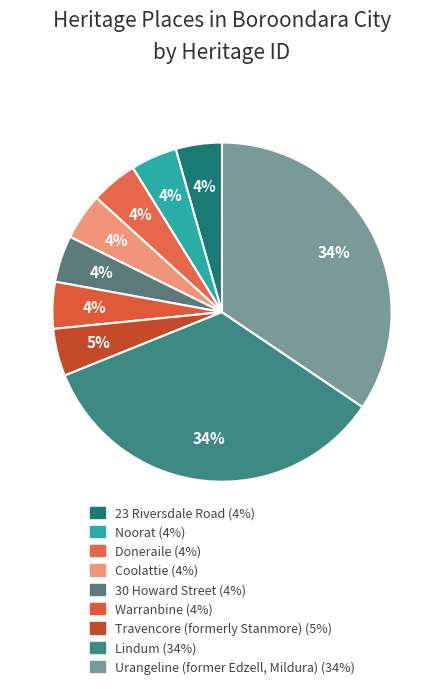

To the nearest percent, what is the difference between the largest and smallest slice percentages?

30%